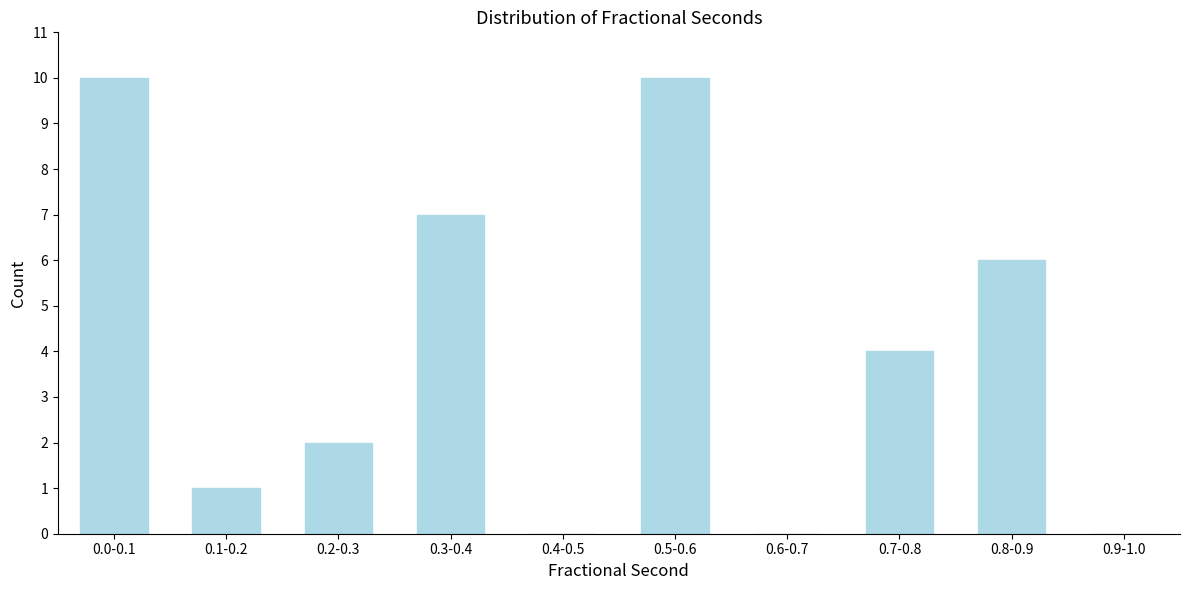

Reading left to right, what are all the values shown in this chart?

0.0-0.1=10	0.1-0.2=1	0.2-0.3=2	0.3-0.4=7	0.4-0.5=0	0.5-0.6=10	0.6-0.7=0	0.7-0.8=4	0.8-0.9=6	0.9-1.0=0